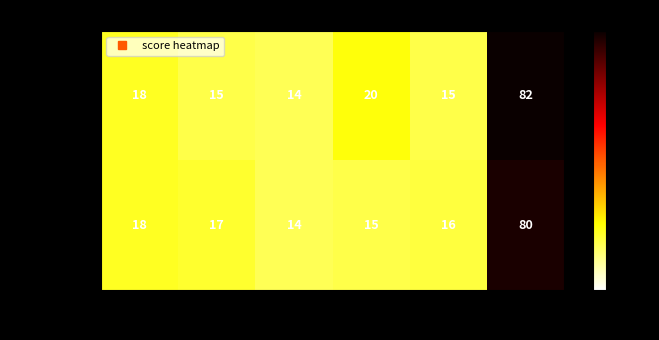

What is the total value across all series at 总分?

162